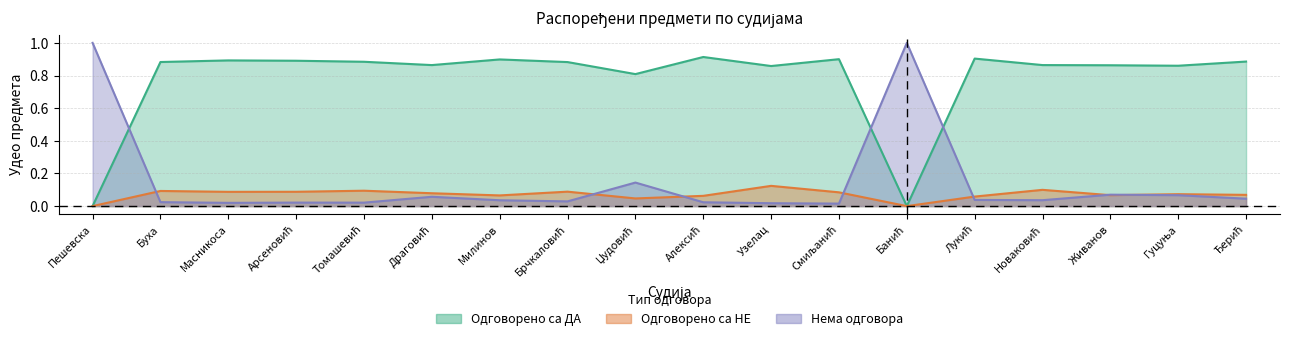

At which category does Одговорено са НЕ reach its first local valley?

Масникоса